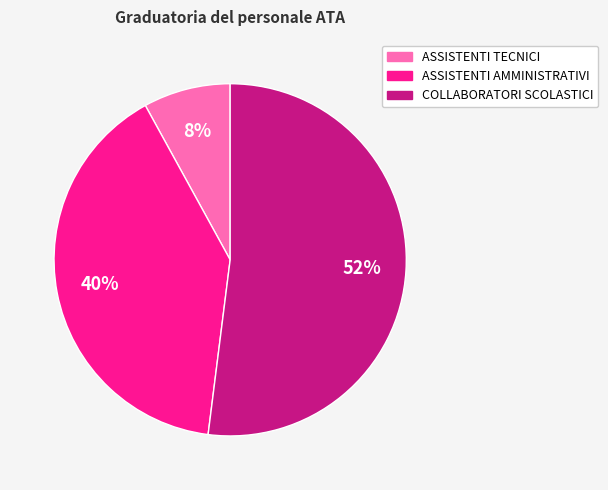

Does ASSISTENTI AMMINISTRATIVI account for over 50% of the chart?

No